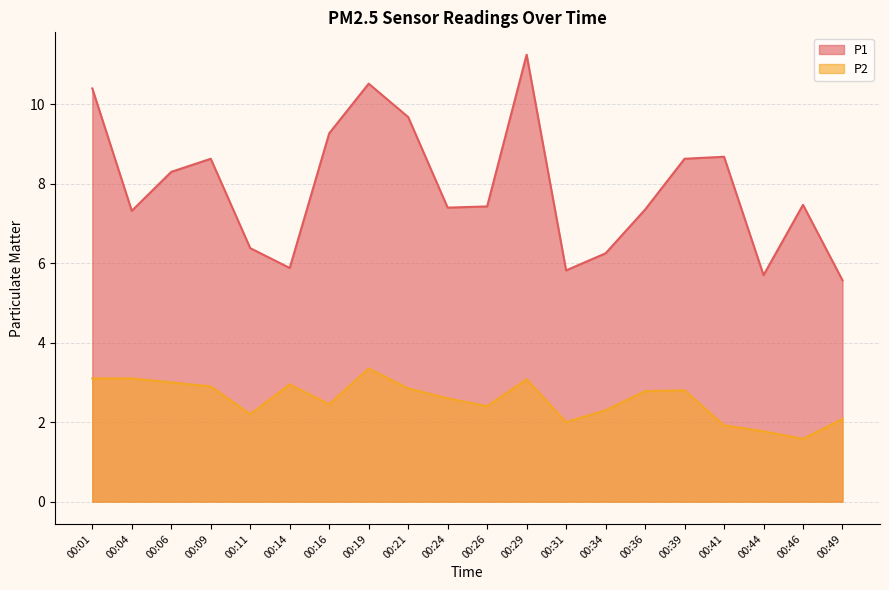

Reading left to right, extract all data points from this chart.

P1: 00:01=10.4	00:04=7.3	00:06=8.3	00:09=8.6	00:11=6.4	00:14=5.9	00:16=9.3	00:19=10.5	00:21=9.7	00:24=7.4	00:26=7.4	00:29=11.2	00:31=5.8	00:34=6.2	00:36=7.3	00:39=8.6	00:41=8.7	00:44=5.7	00:46=7.5	00:49=5.6
P2: 00:01=3.1	00:04=3.1	00:06=3.0	00:09=2.9	00:11=2.2	00:14=3.0	00:16=2.5	00:19=3.4	00:21=2.9	00:24=2.6	00:26=2.4	00:29=3.1	00:31=2.0	00:34=2.3	00:36=2.8	00:39=2.8	00:41=1.9	00:44=1.8	00:46=1.6	00:49=2.1